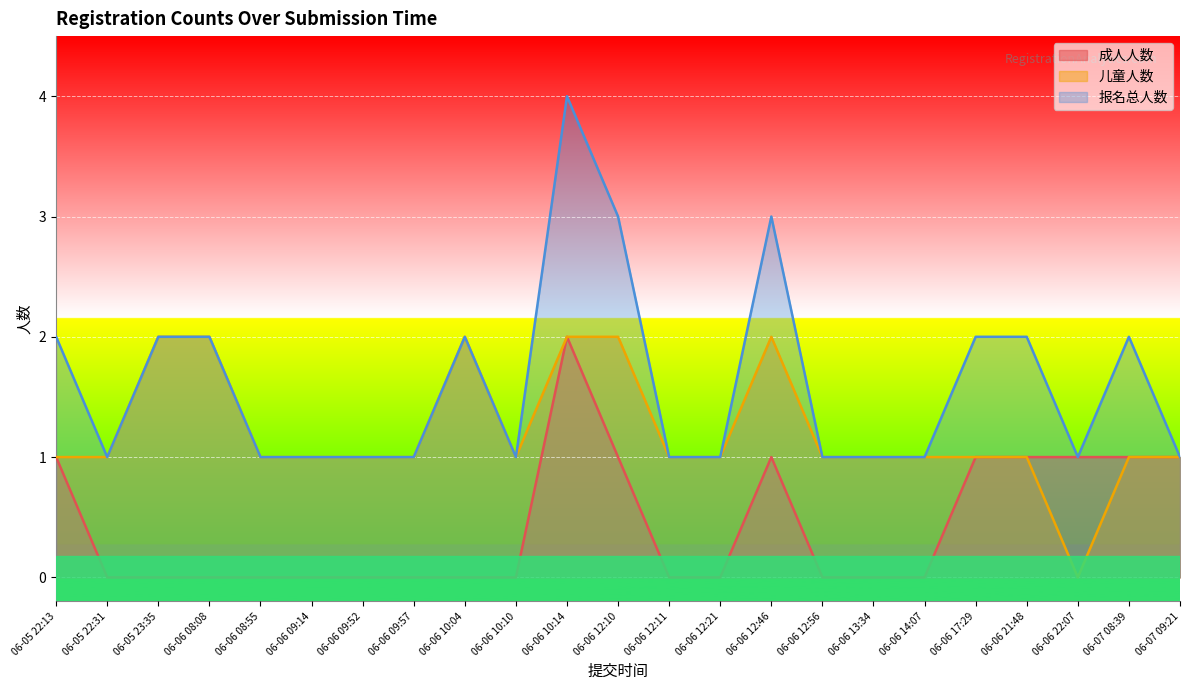

Read the 报名总人数 value at 06-06 12:46.

3